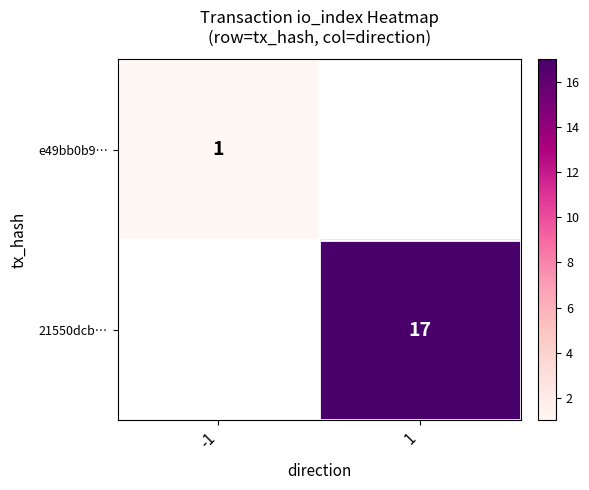

The e49bb0b9… series shows 0.2 at -1. True or false?

False